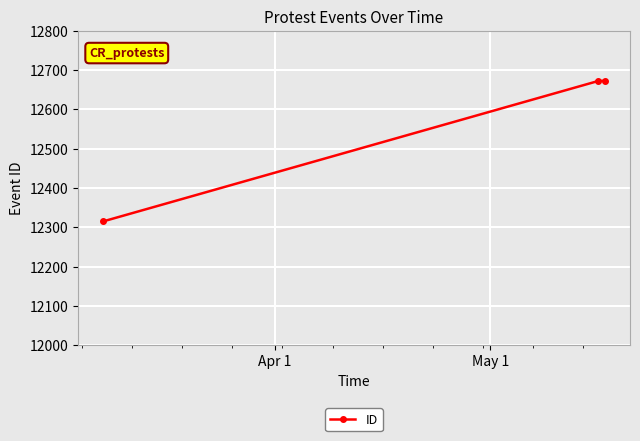

What is the minimum value shown in the chart?

12315